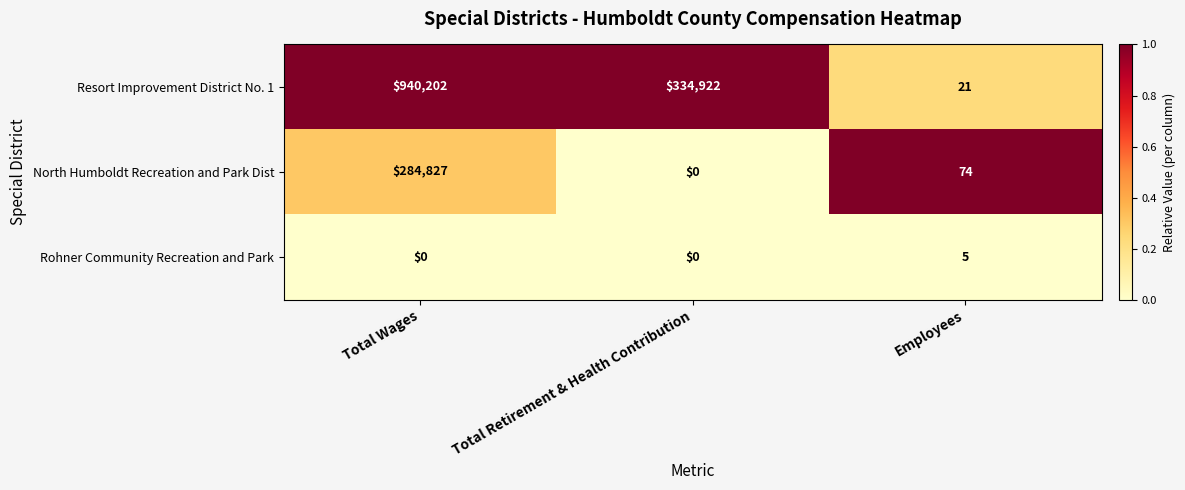

Rank the series by their maximum value, from lowest to highest.

Rohner Community Recreation and Park, North Humboldt Recreation and Park Dist, Resort Improvement District No. 1